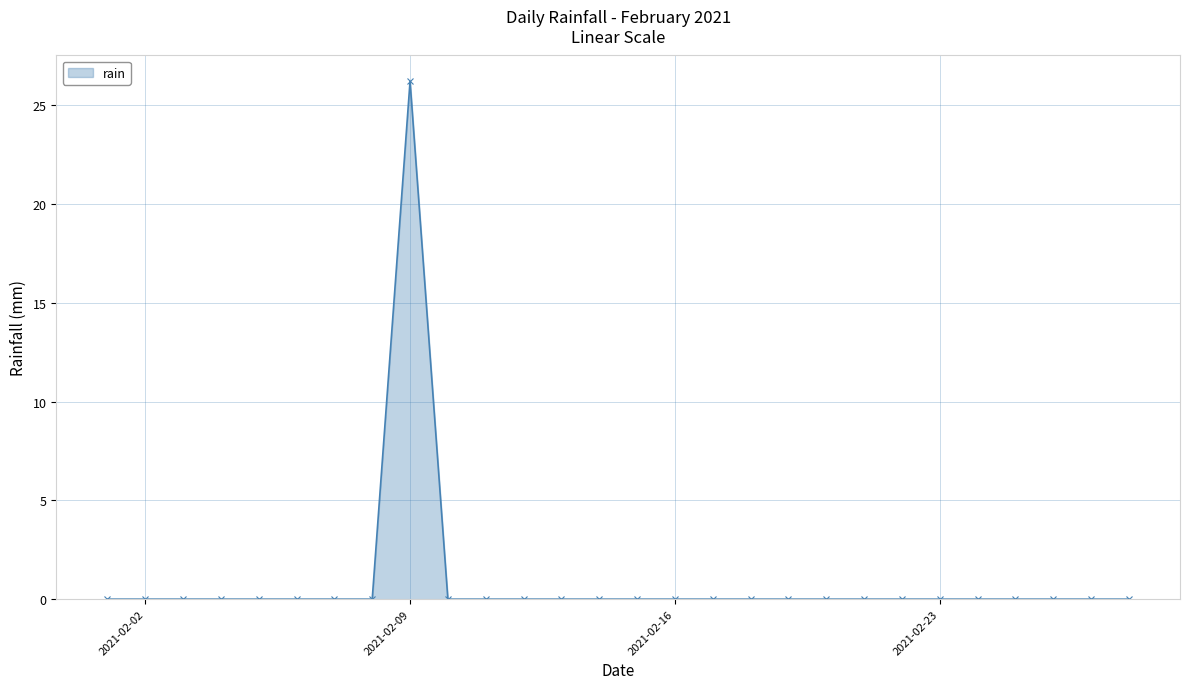

How many categories are shown in the chart?

28